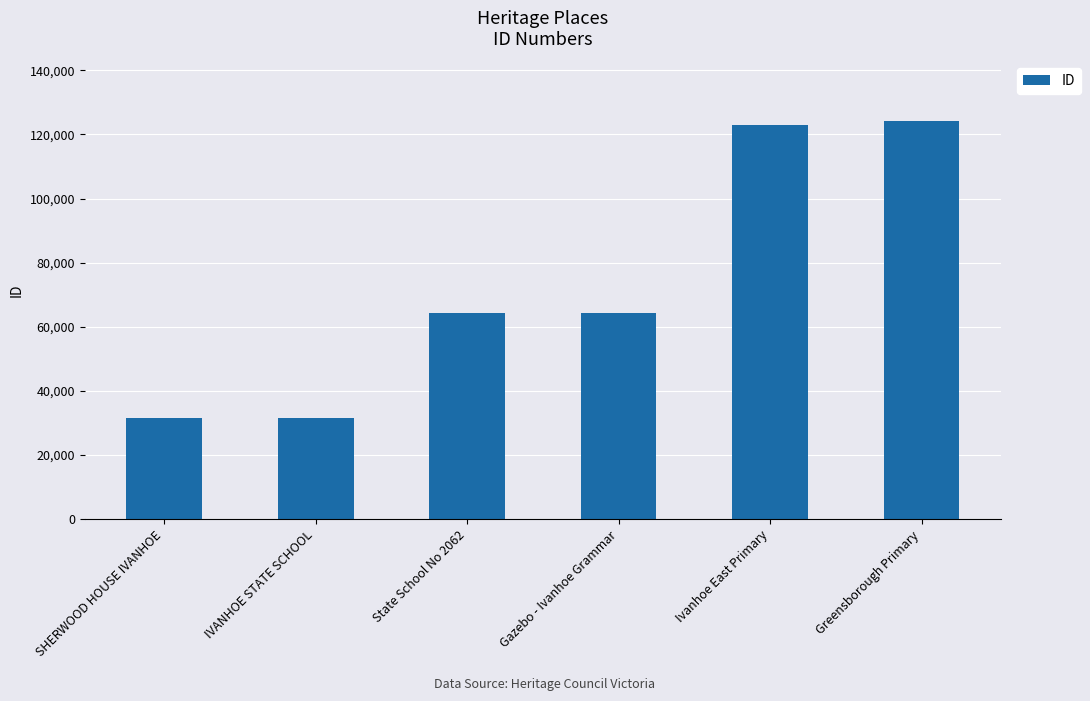

At which label is the value closest to 77795?

Gazebo - Ivanhoe Grammar